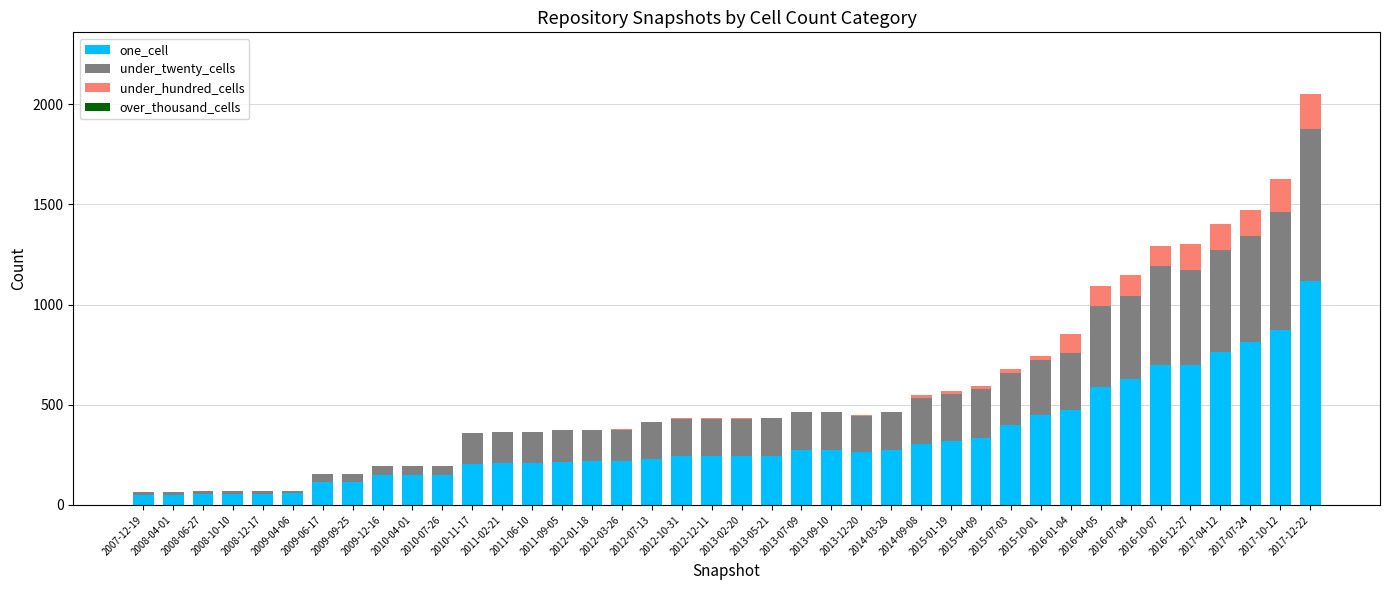

What is the maximum value for one_cell?

1119